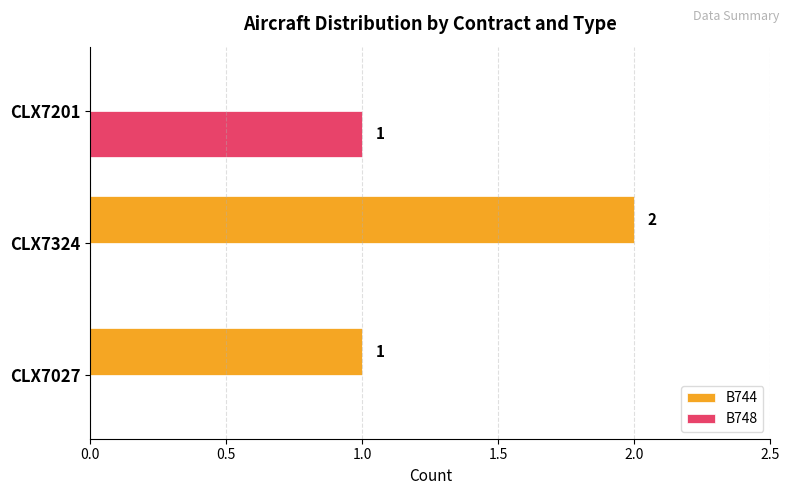

Which series has the largest total across all categories?

B744